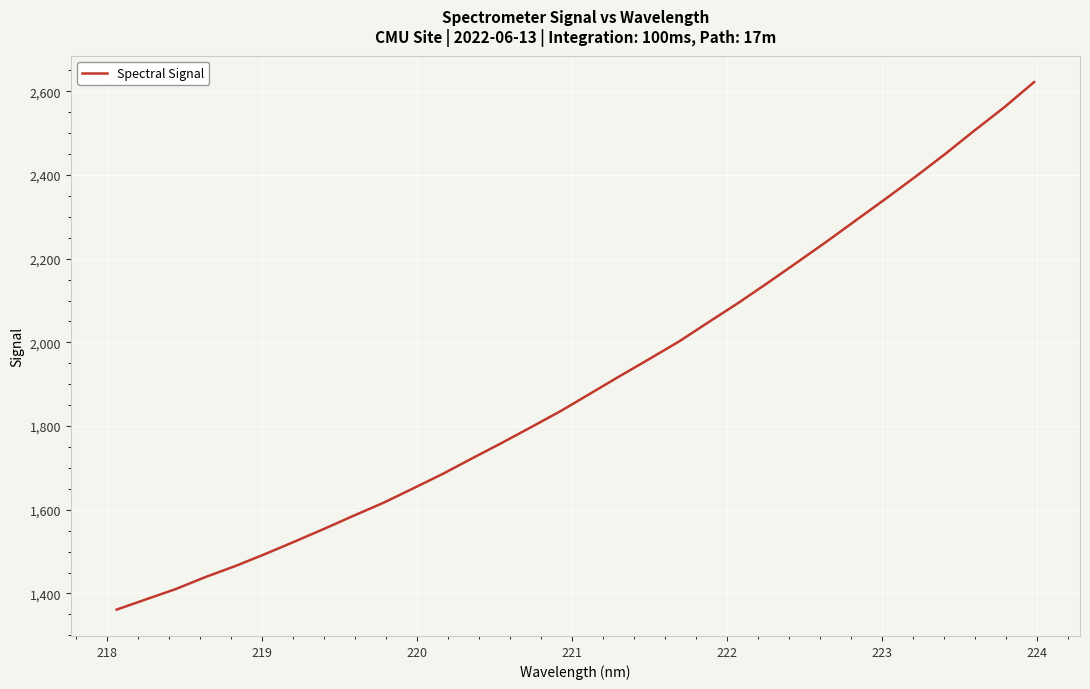

What is the minimum value shown in the chart?

1361.5